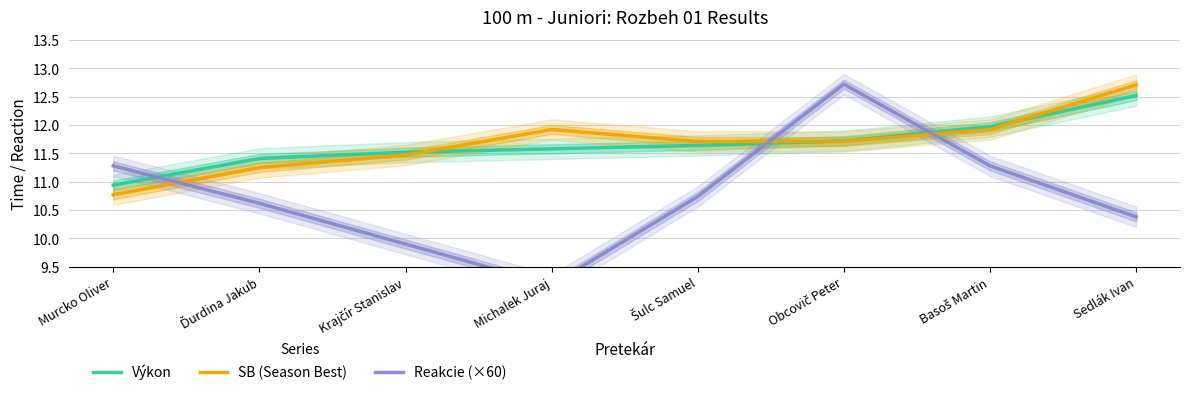

At which label is Výkon closest to 11?

Murcko Oliver